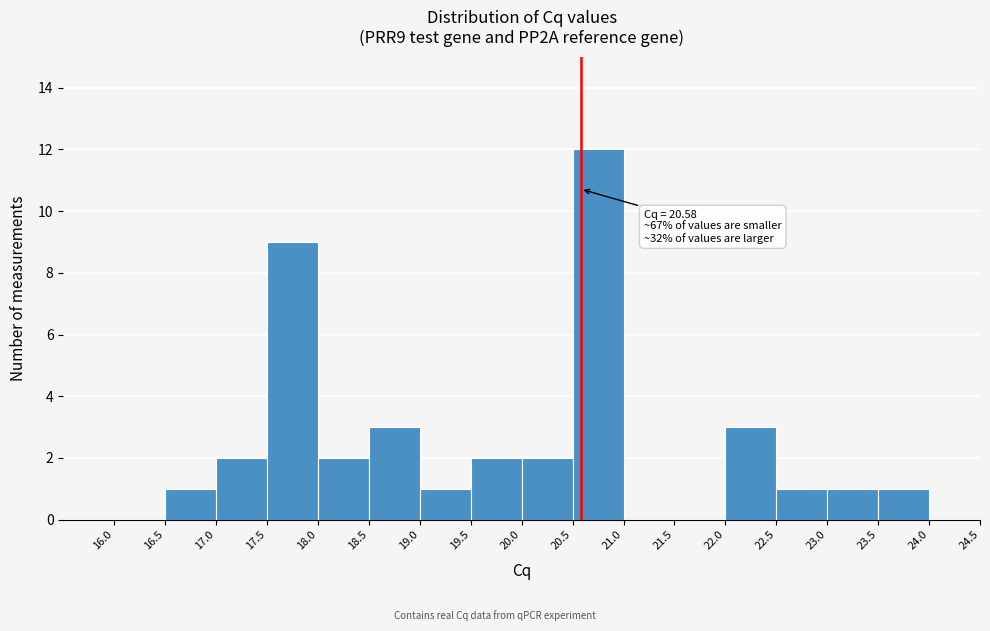

Which range on the x-axis has the tallest bar?

20.5 to 21.0